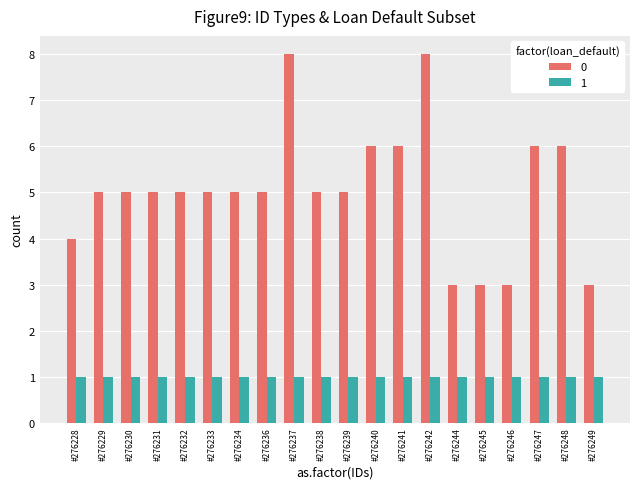

Are the bars grouped side by side (vs. stacked)?

Yes